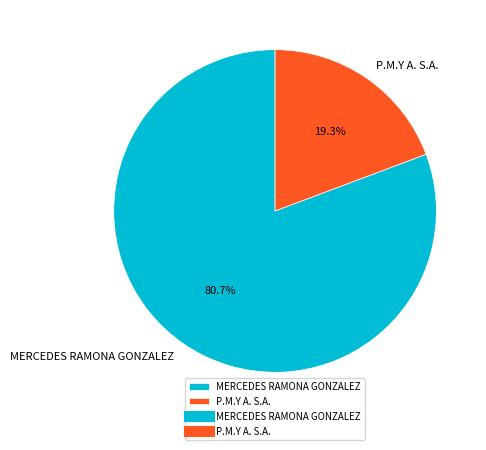

To the nearest percent, what percentage of the pie is MERCEDES RAMONA GONZALEZ?

81%